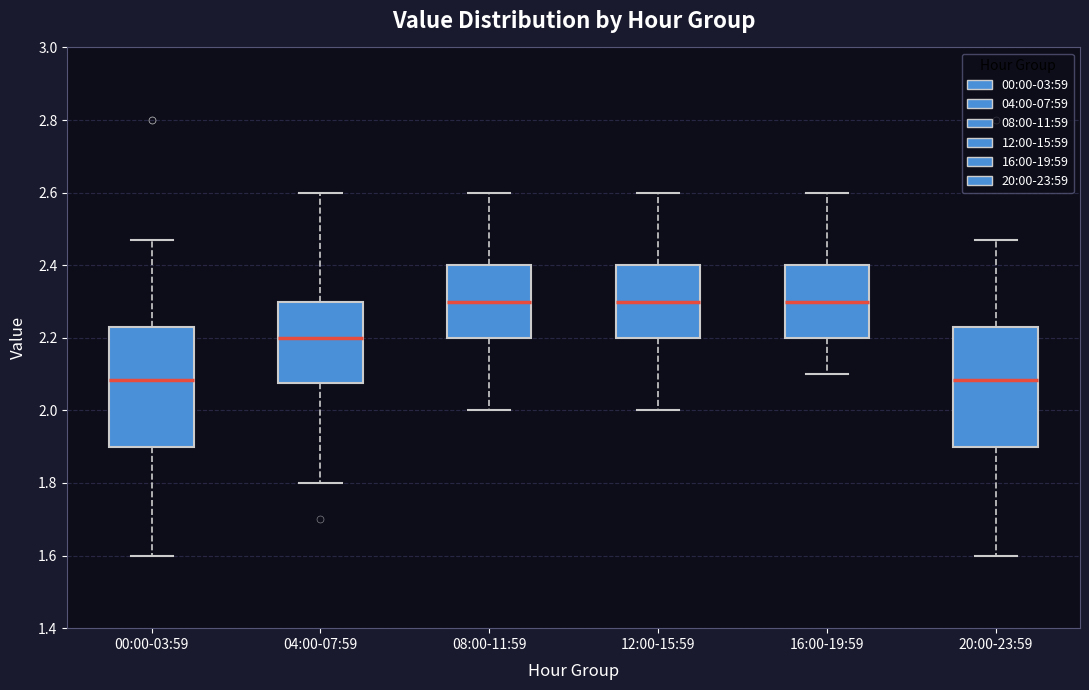

Where is the upper edge of the box for 20:00-23:59 on the y-axis? The values are not printed on the chart, so give them approximately, as read against the axis.

2.24